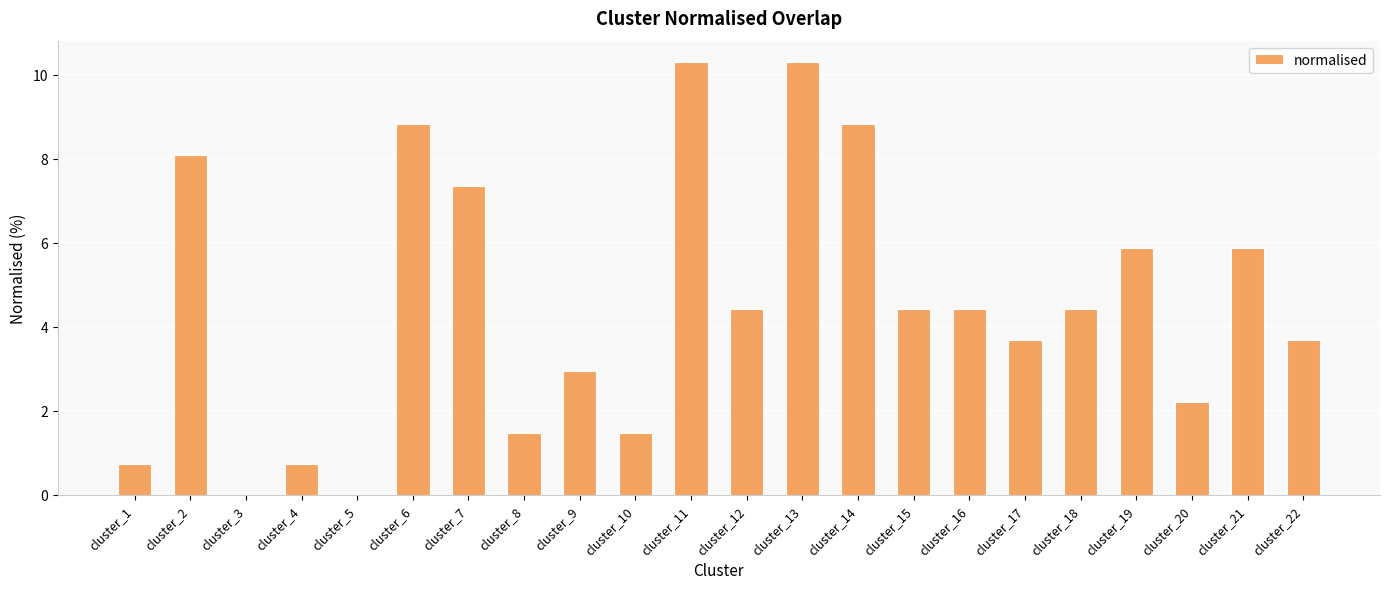

Approximately how many times larger is the value at cluster_22 compared to cluster_12?

0.8